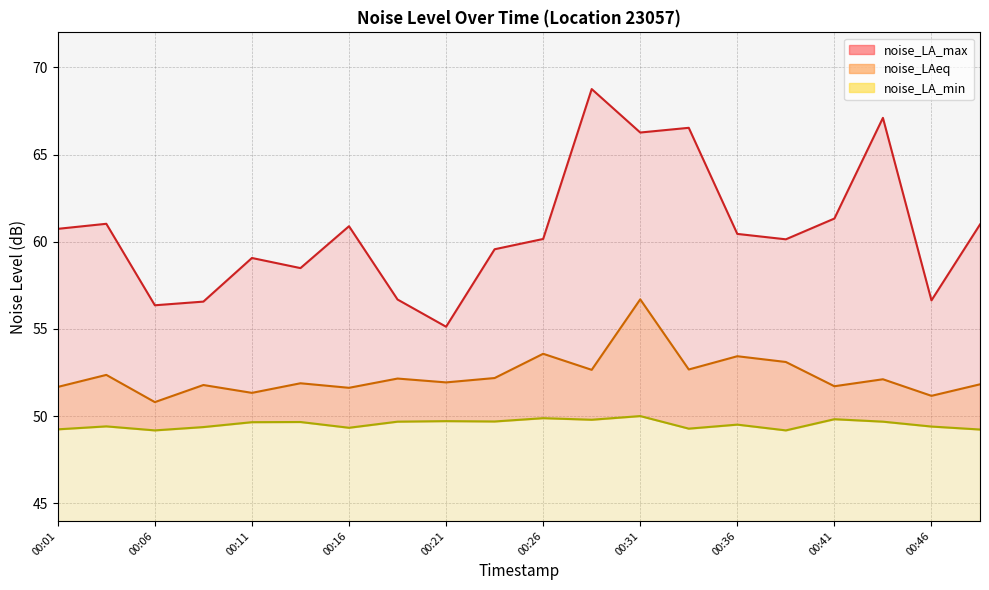

What is the total value across all series at 00:21?

156.8